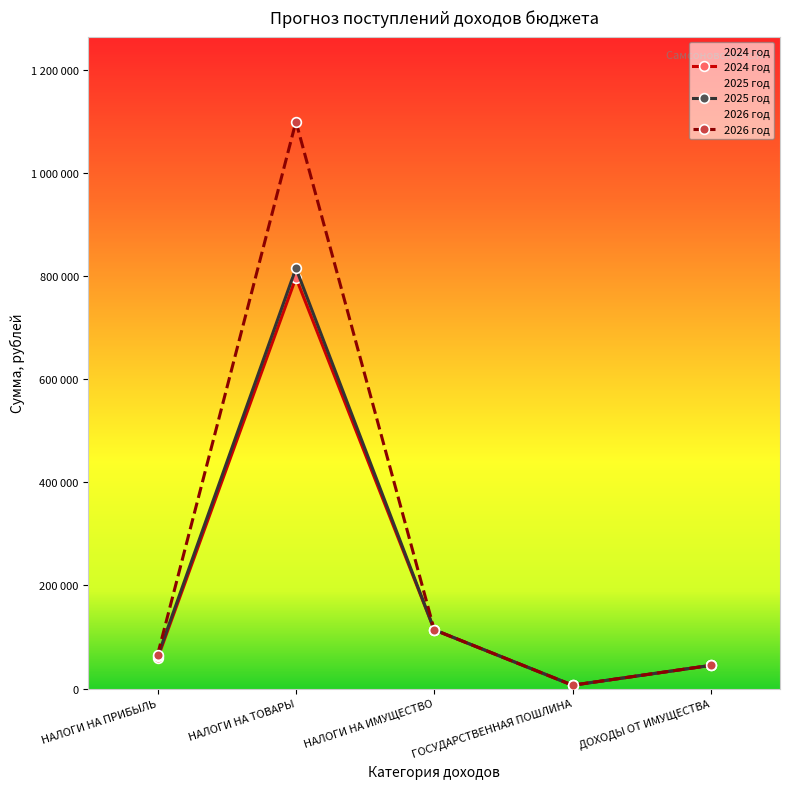

The value of 2025 год at НАЛОГИ НА ТОВАРЫ is 339539. True or false?

False